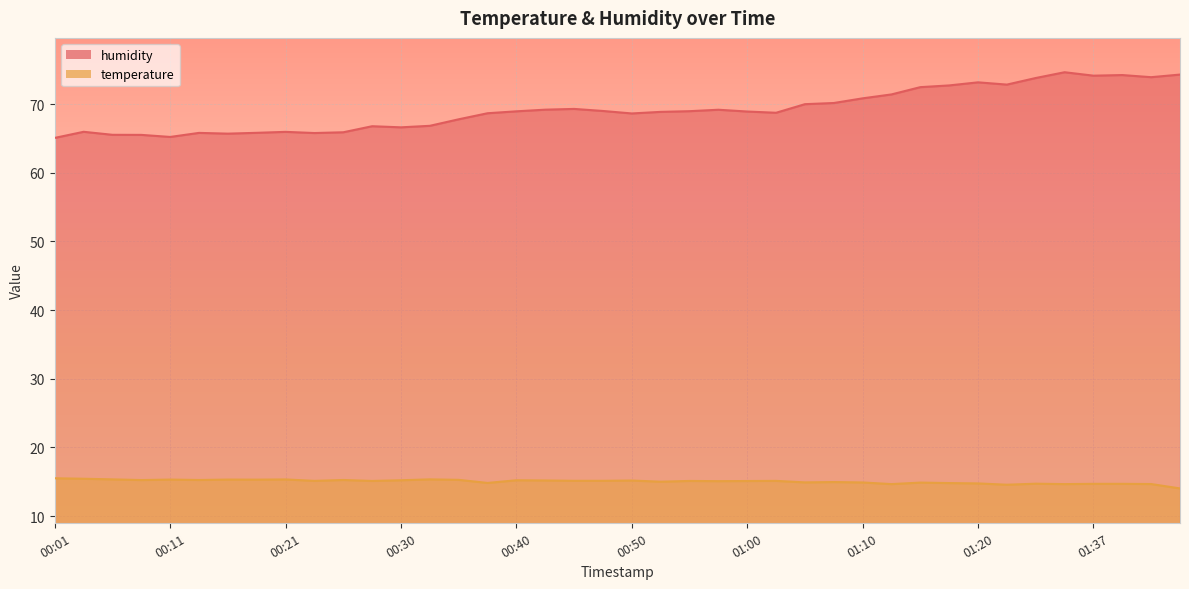

Is it true that temperature equals 22.3 at 00:11?

False